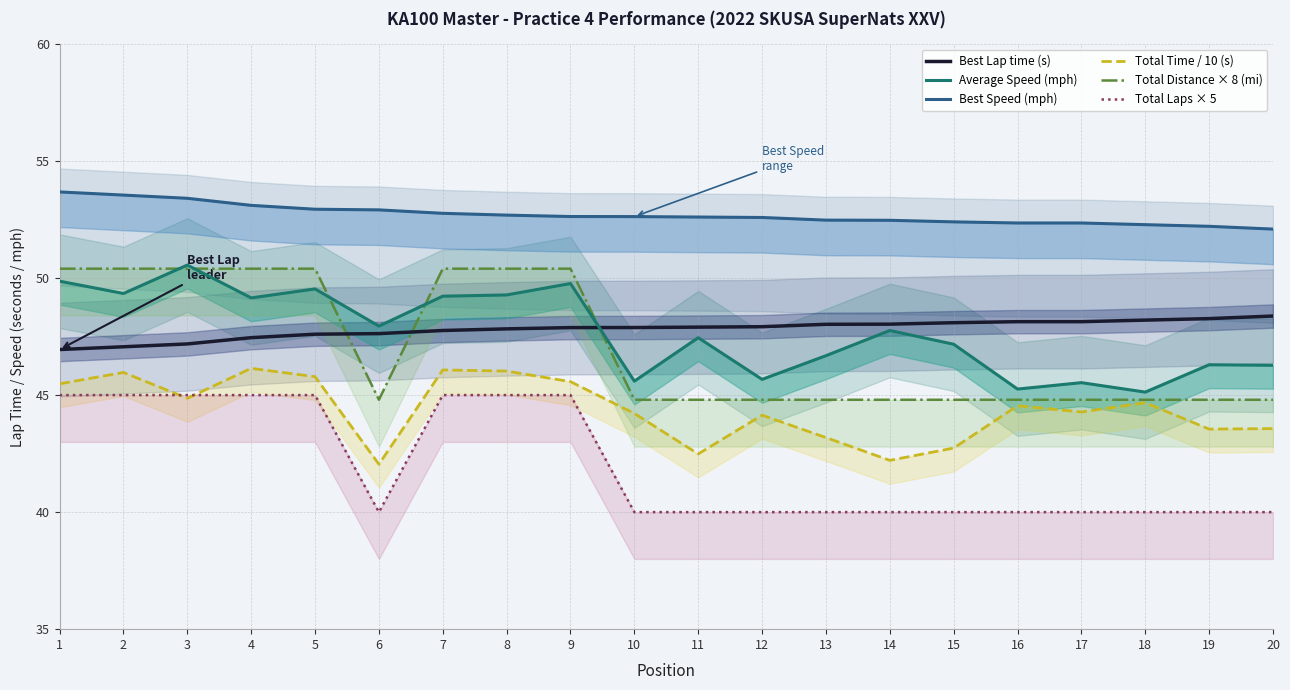

The Average Speed (mph) series shows 75.1 at 15. True or false?

False